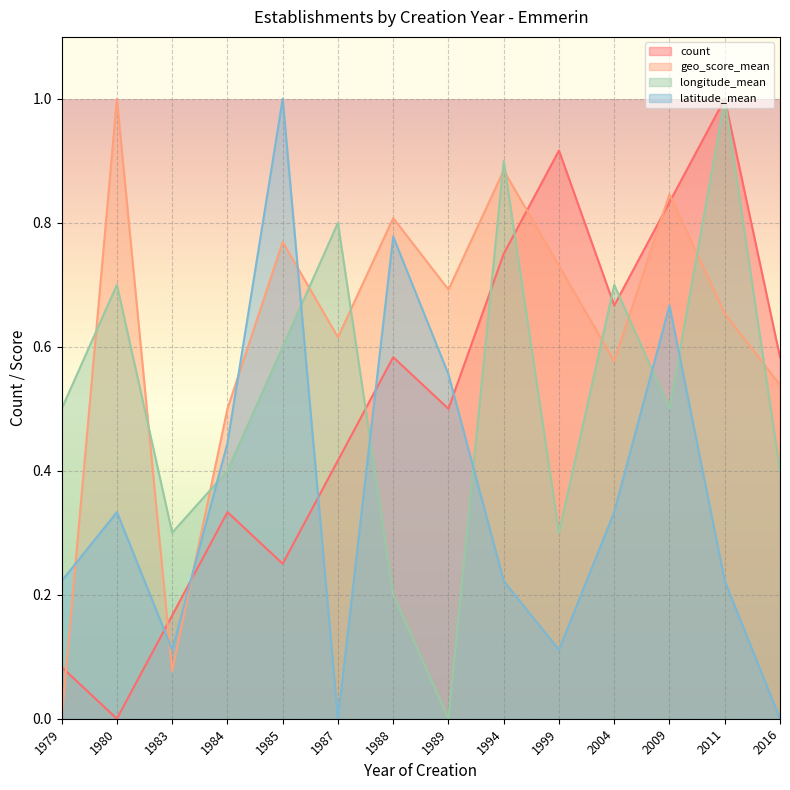

Which series changed the most between 1984 and 2011?

count